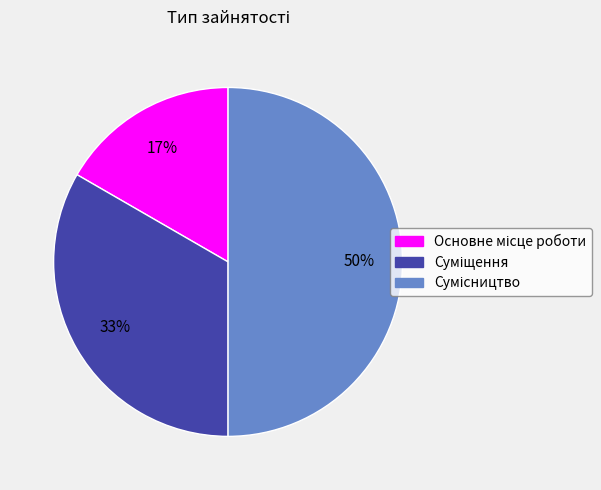

To the nearest percent, what is the difference between the largest and smallest slice percentages?

33%